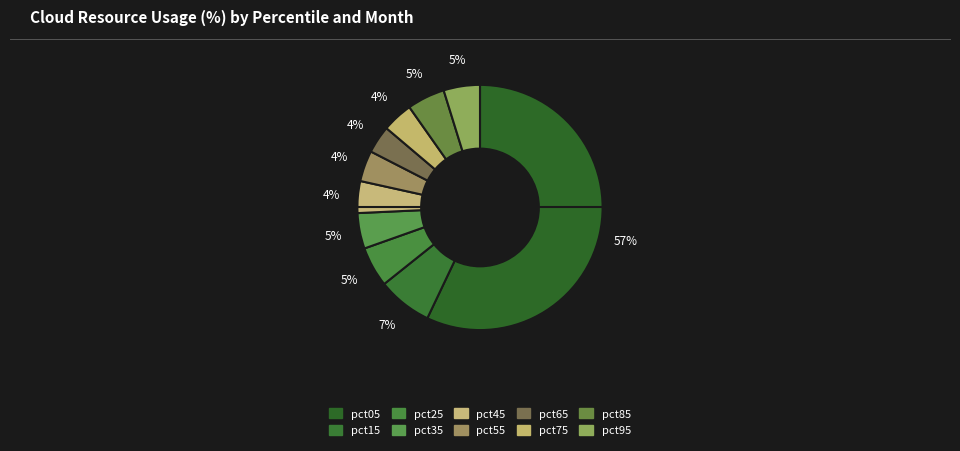

How many segments does this pie chart have?

10